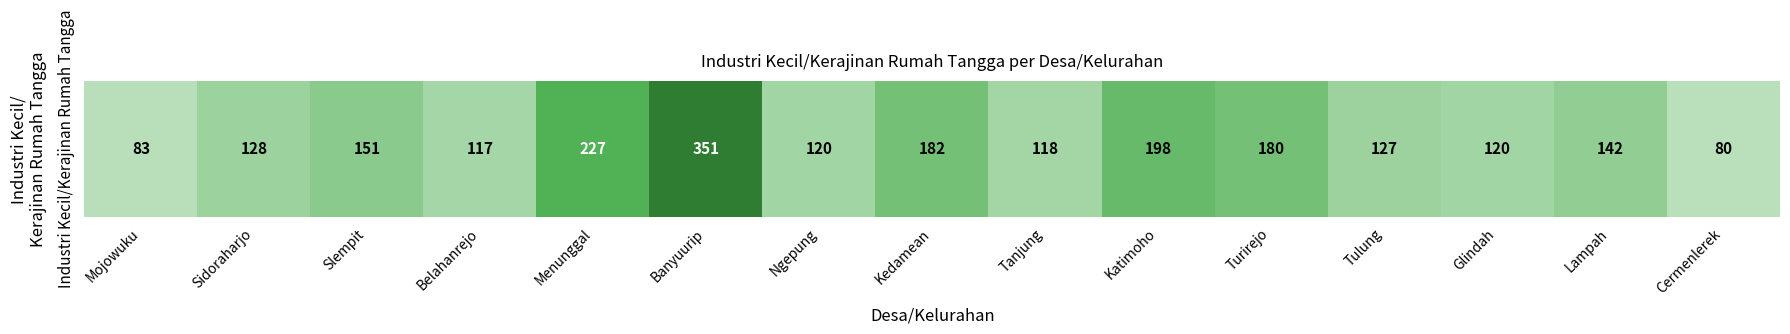

Which has a higher value, Kedamean or Slempit?

Kedamean